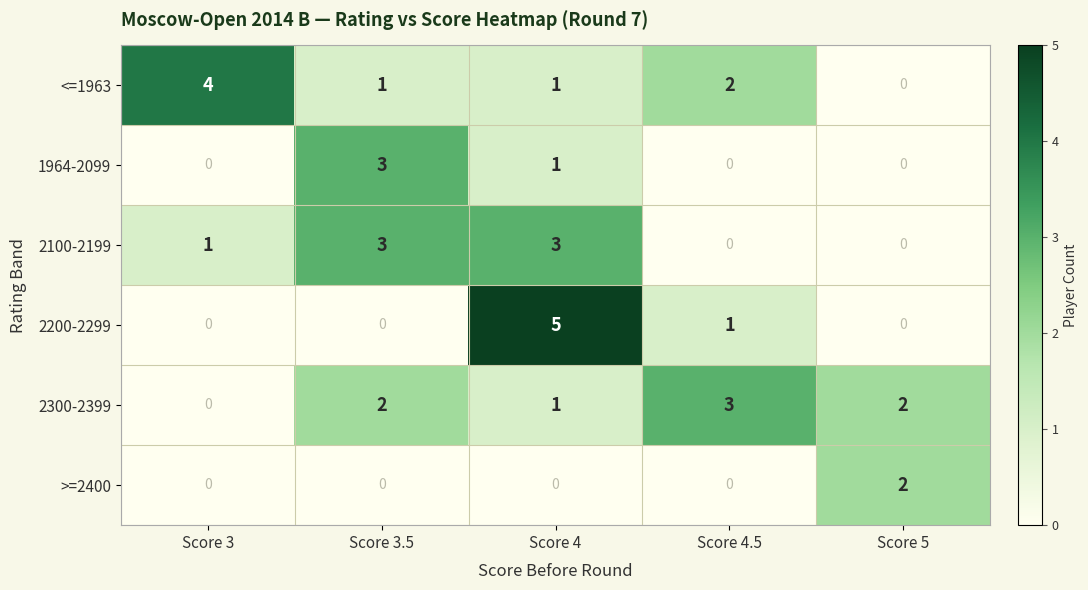

What is the difference between the maximum and minimum values in the 2100-2199 series?

3